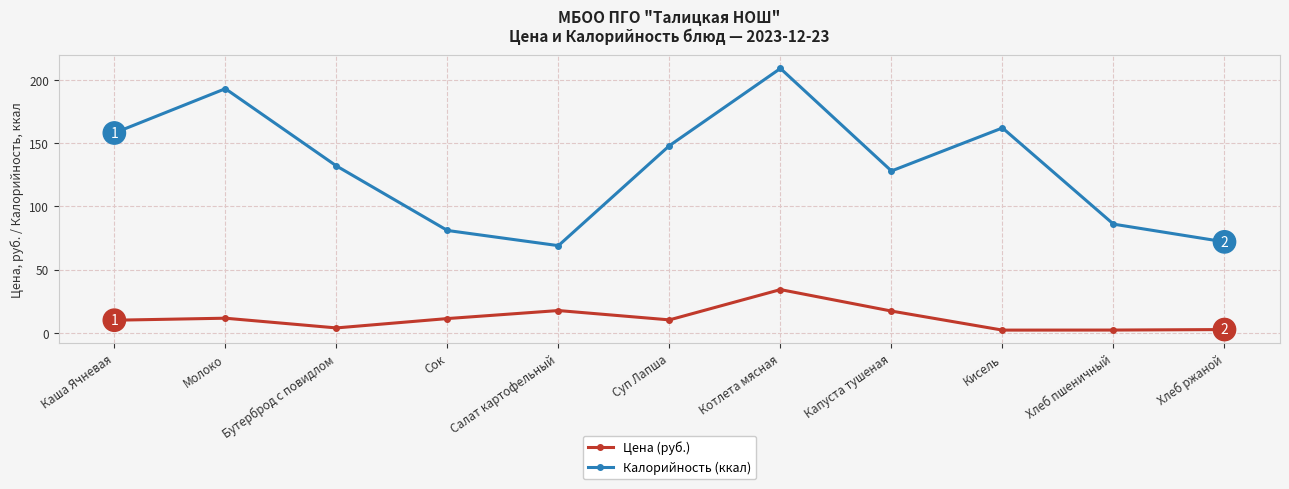

How many distinct data groups are displayed?

2